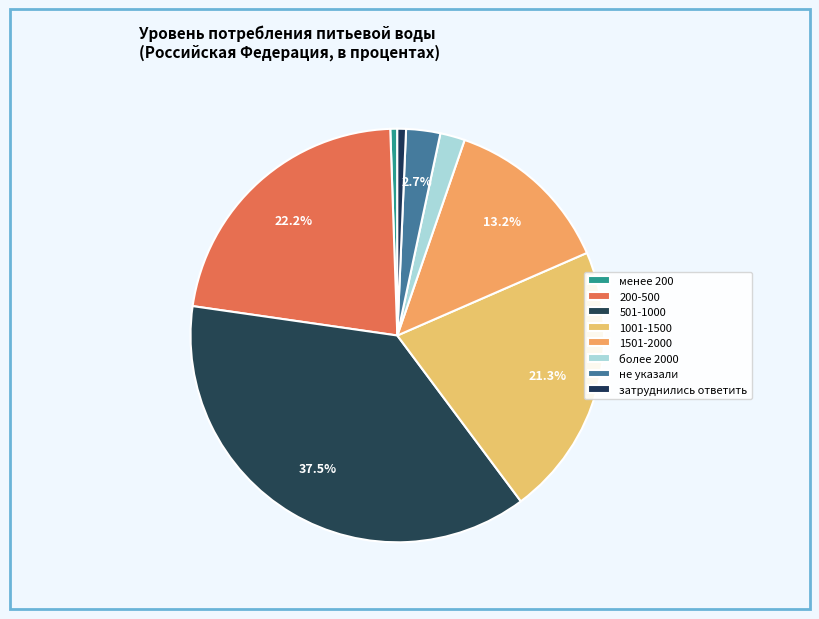

Count the number of slices in the pie.

8